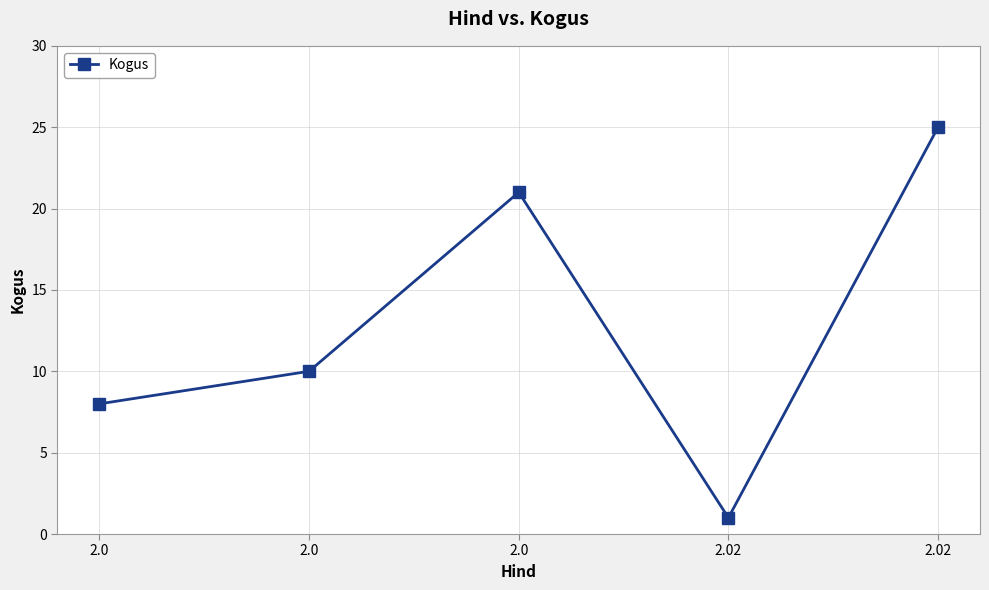

What is the difference between the values at 2.0 and 2.0?

13